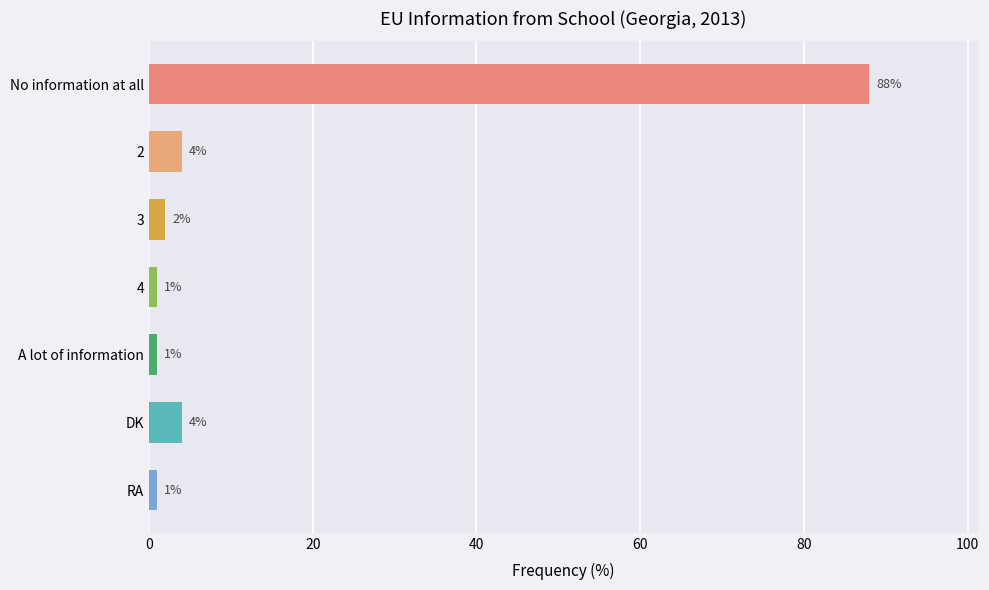

Reading top to bottom, list all the values displayed in this chart.

No information at all=88	2=4	3=2	4=1	A lot of information=1	DK=4	RA=1